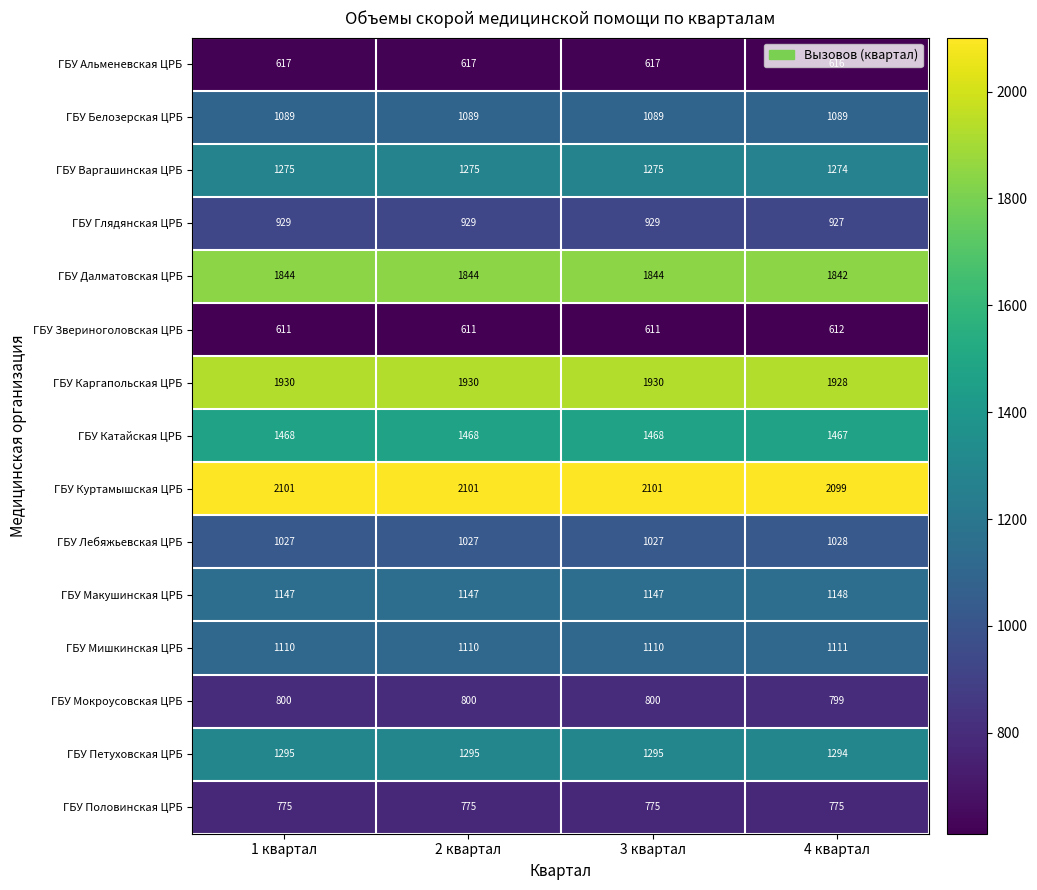

At how many categories does at least one series exceed 1683?

4